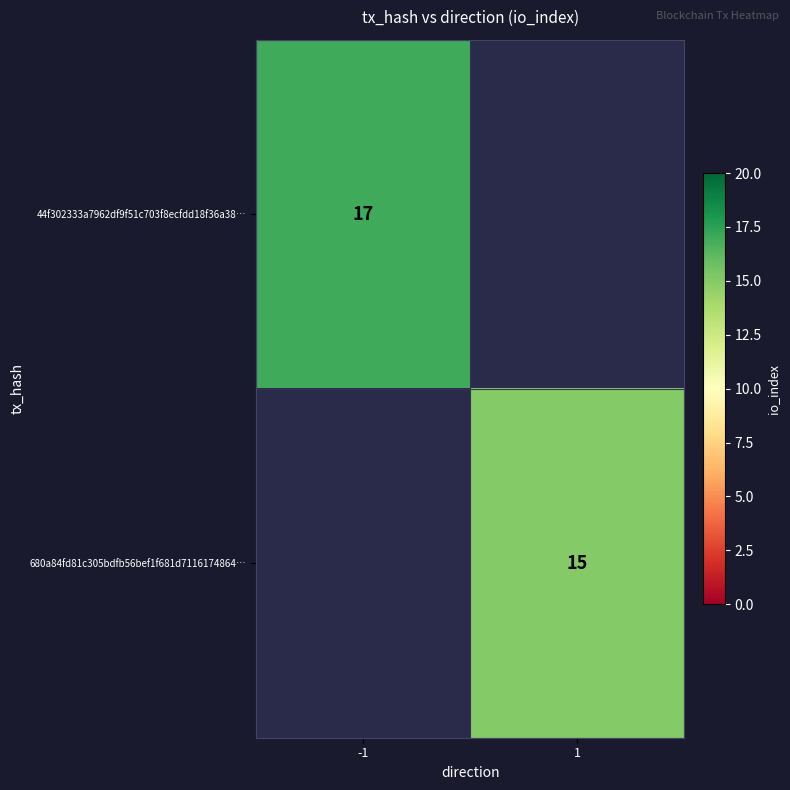

The value of 44f302333a7962df9f51c703f8ecfdd18f36a38… at -1 is 17. True or false?

True